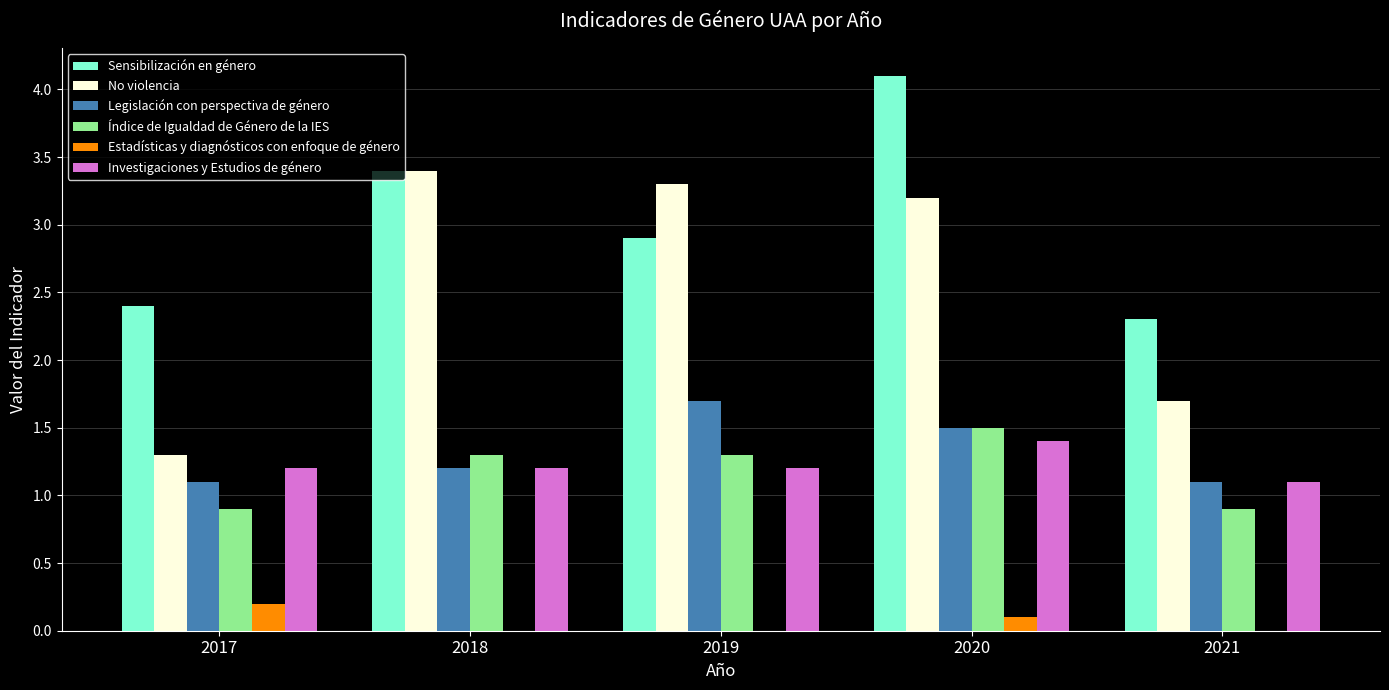

What is the average value of the Investigaciones y Estudios de género series?

1.2